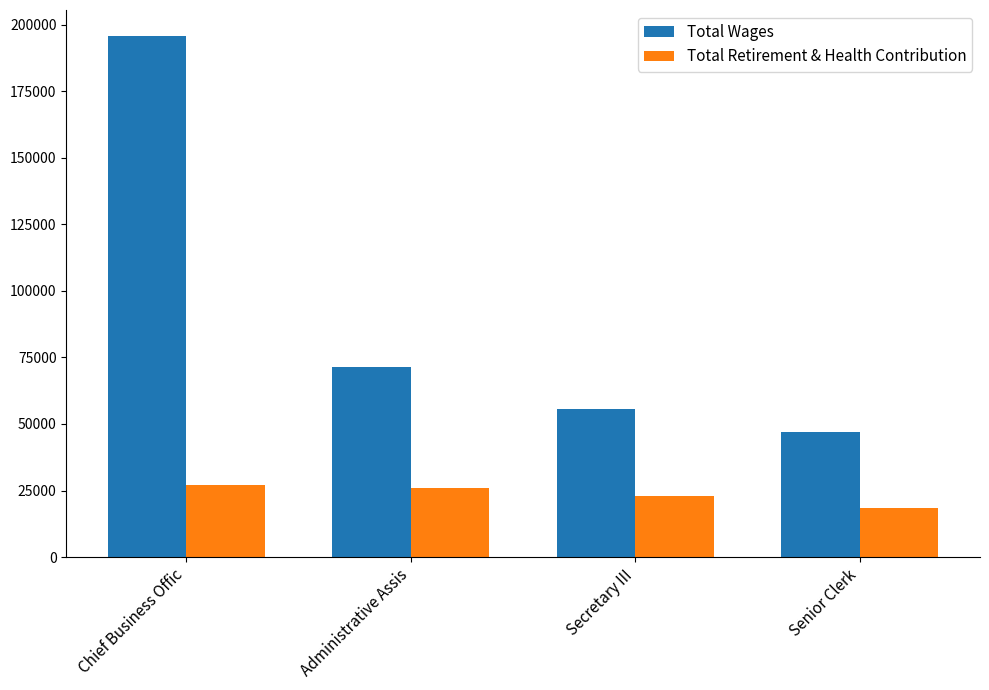

The Total Retirement & Health Contribution series shows 26074 at Administrative Assis. True or false?

True